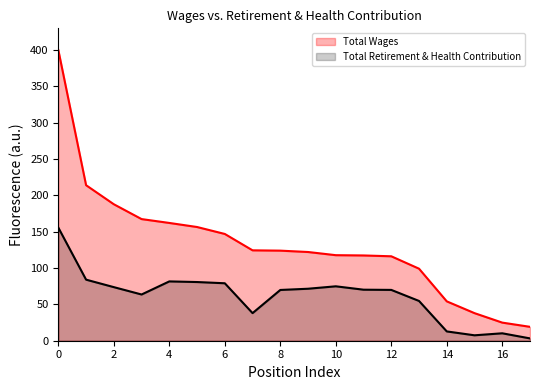

The Total Retirement & Health Contribution series shows 125.9 at 12. True or false?

False